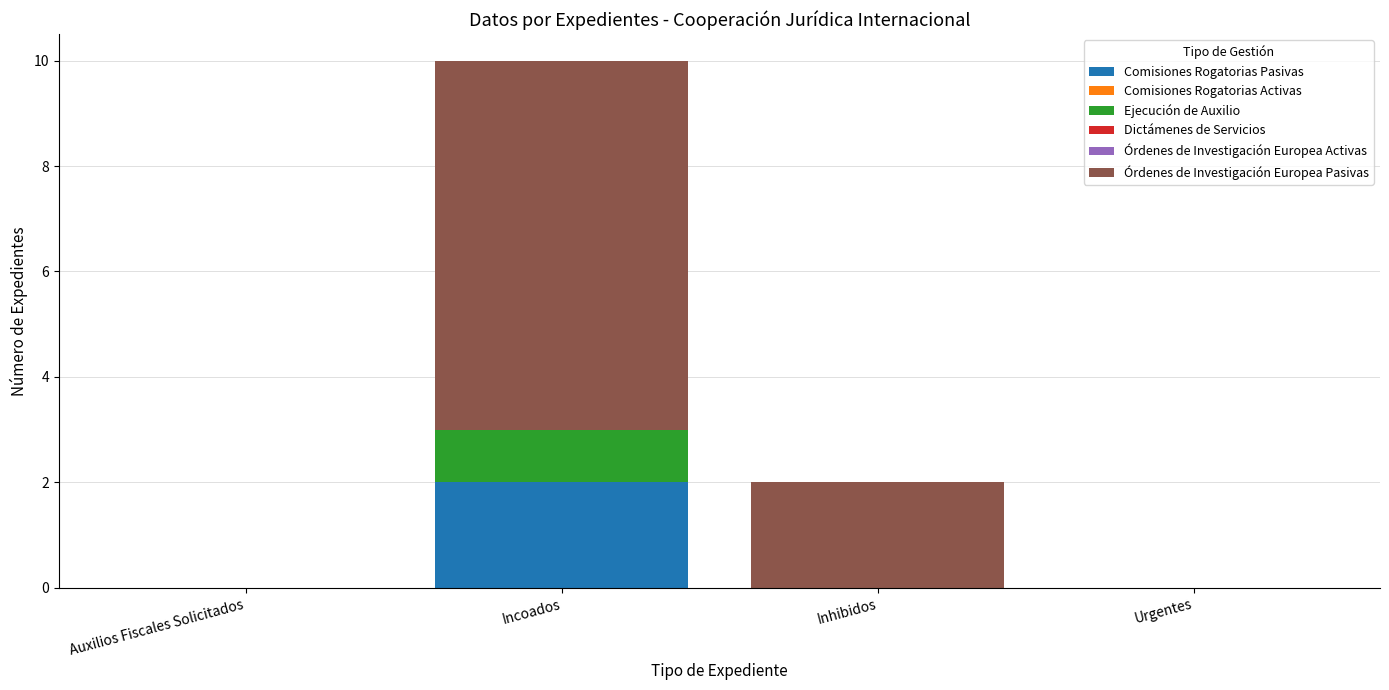

At which category is the sum across all series the highest?

Incoados